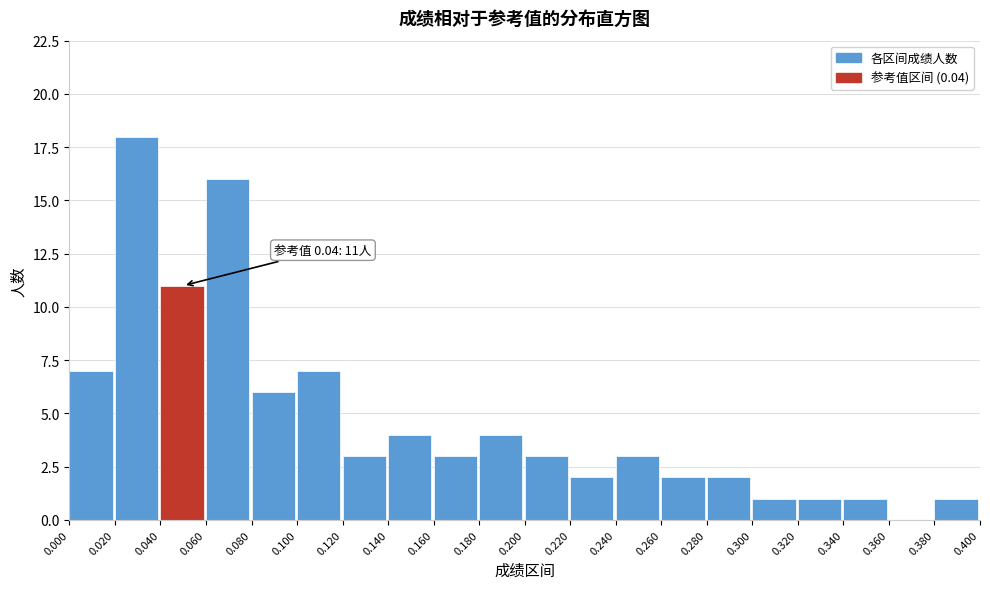

Which range on the x-axis has the tallest bar?

0.020 to 0.040